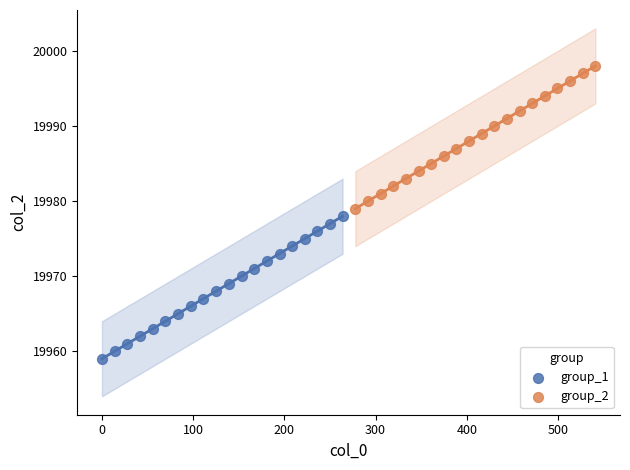

Which series reaches the minimum Y coordinate?

group_1